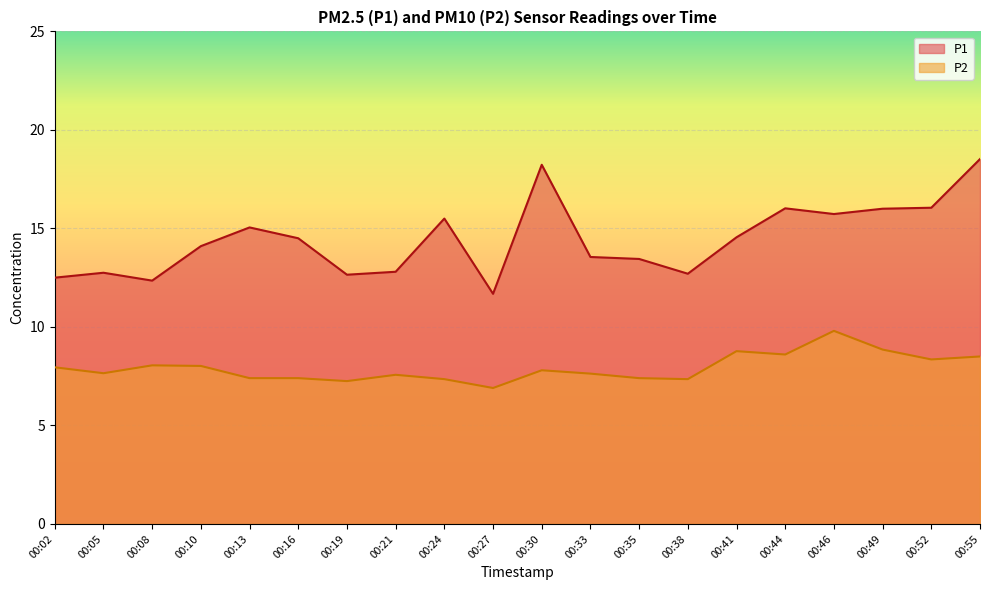

How many distinct data groups are displayed?

2